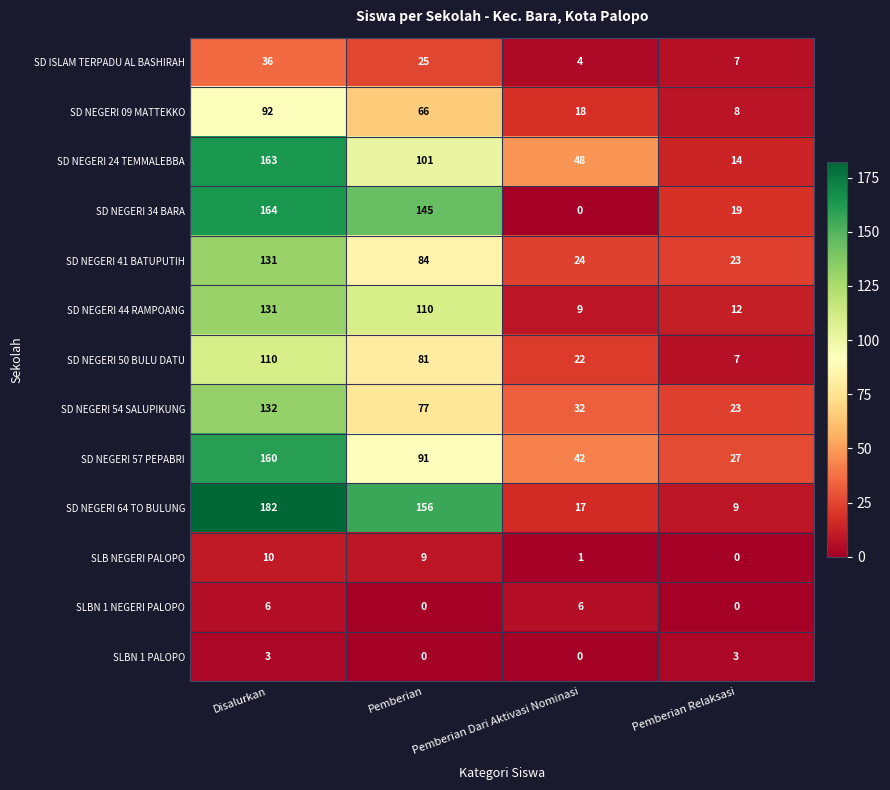

Which series has the largest range (max minus min)?

SD NEGERI 64 TO BULUNG